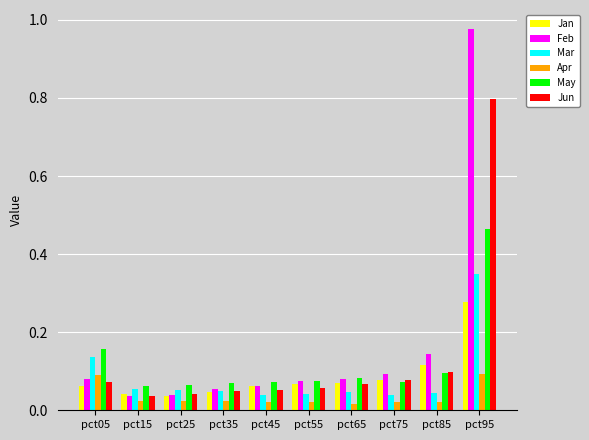

What are all the series names shown in the legend?

Jan, Feb, Mar, Apr, May, Jun